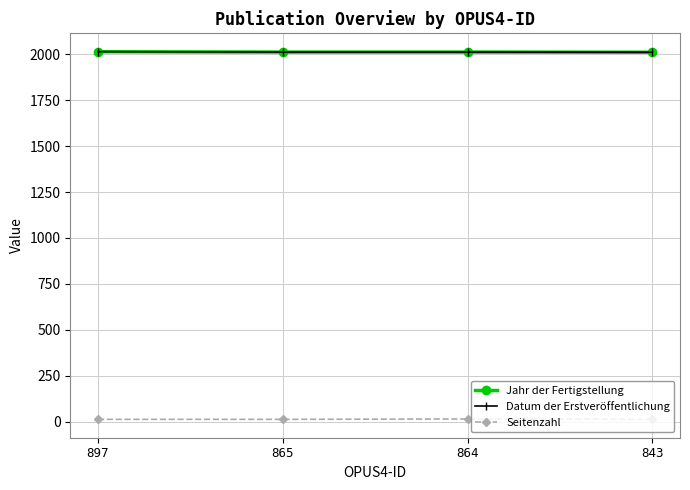

What is the average value of the Seitenzahl series?

12